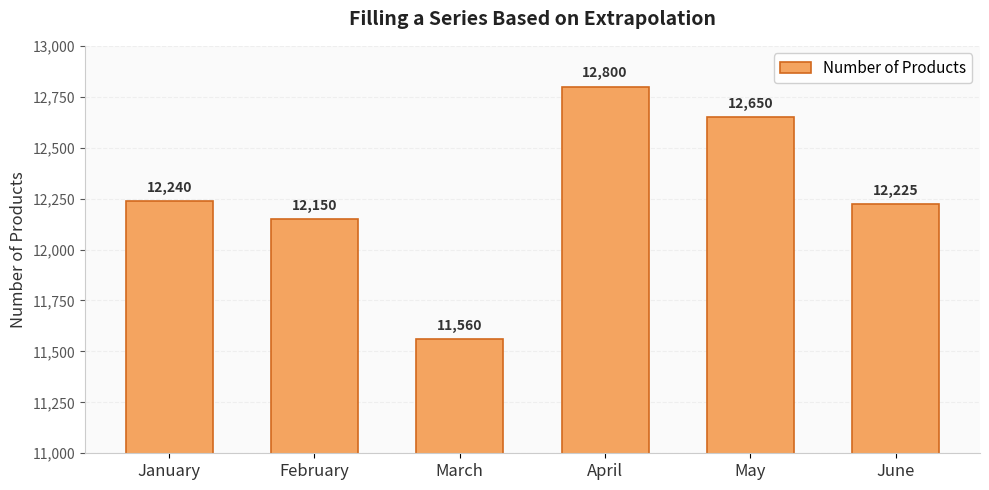

How many data points are less than 12240?

3